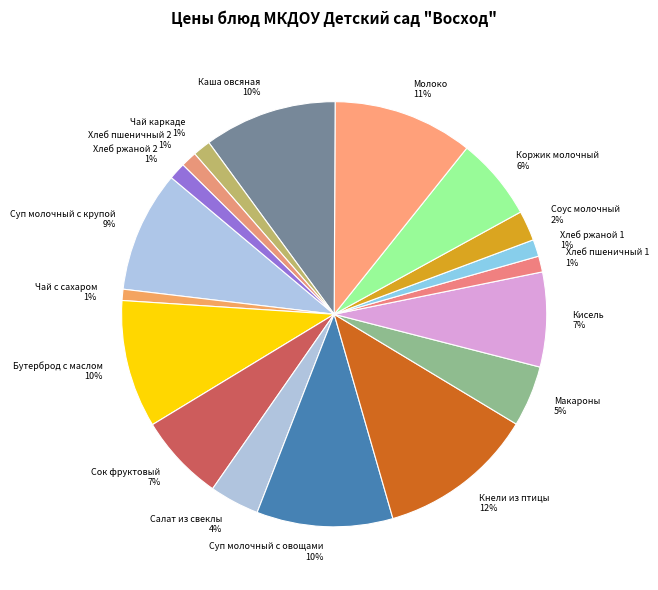

Which has a higher value, Молоко or Макароны?

Молоко